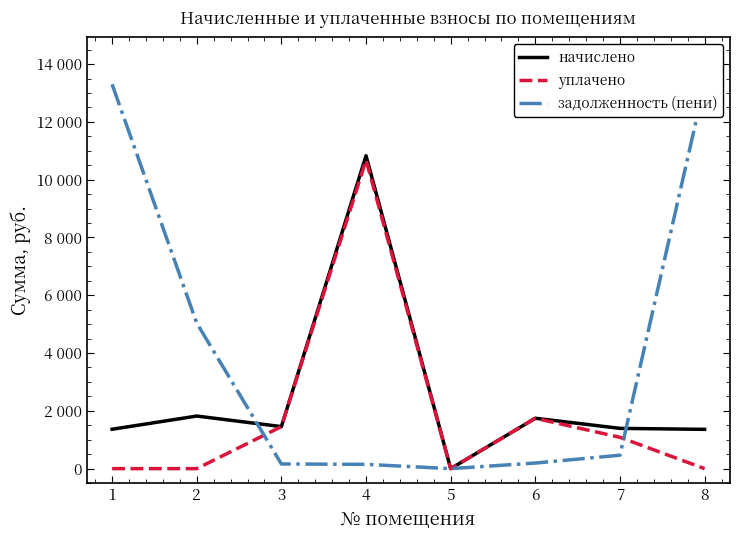

What is the sum of all задолженность (пени) values?

32629.5